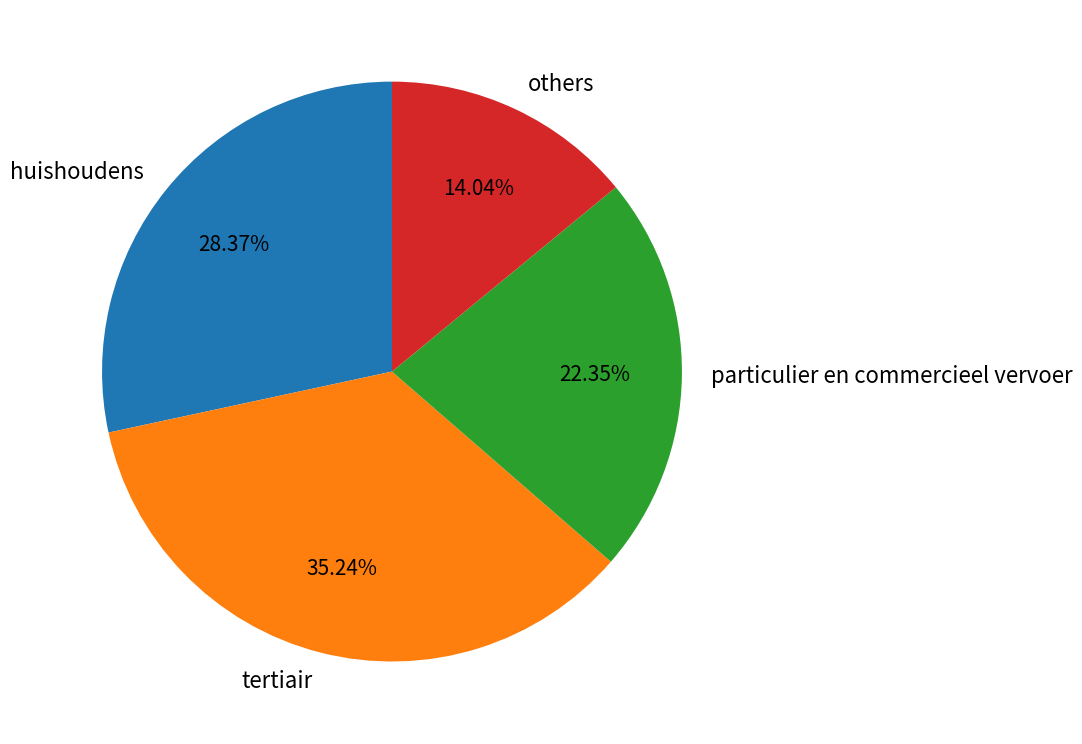

Does any single category account for the majority?

No